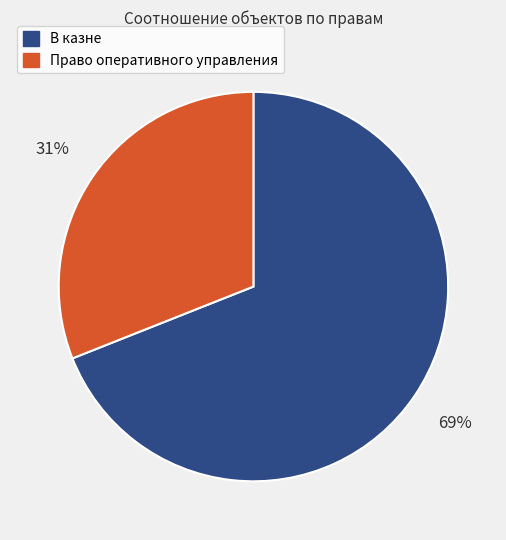

Count the number of slices in the pie.

2